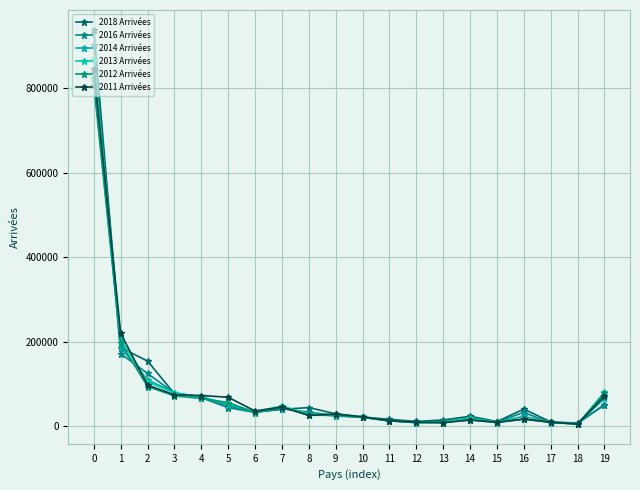

List the series in order of their peak value, highest first.

2018 Arrivées, 2016 Arrivées, 2013 Arrivées, 2011 Arrivées, 2014 Arrivées, 2012 Arrivées